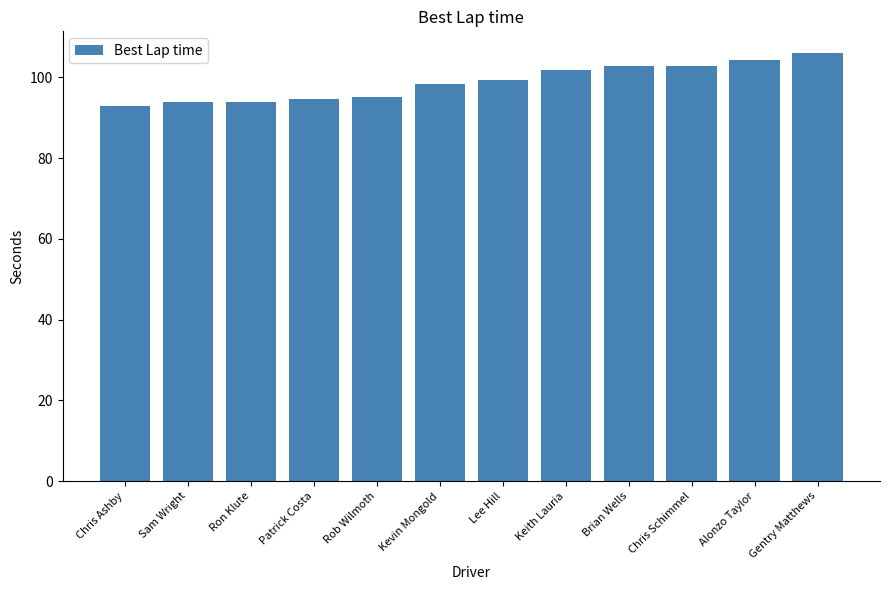

What is the value of the 1st bar from the left?

93.0